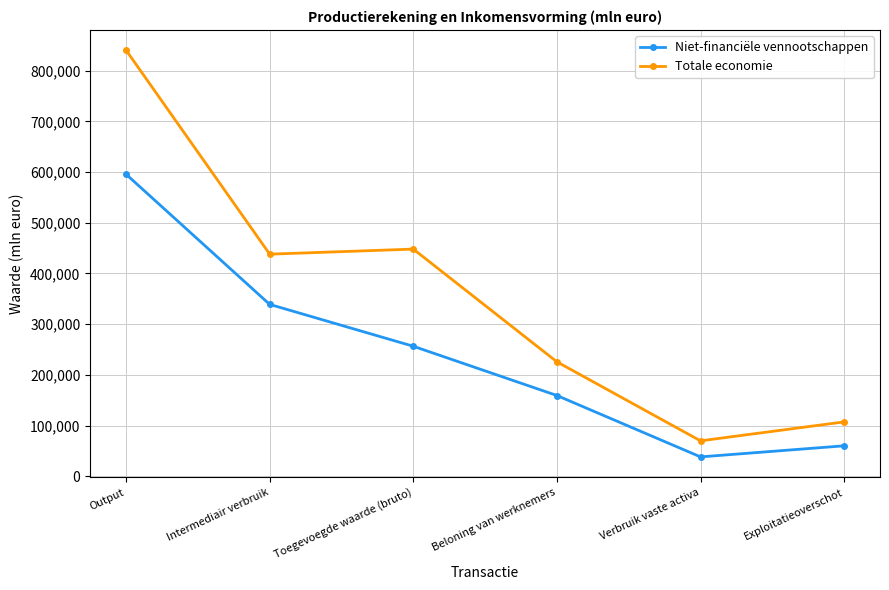

Reading left to right, extract all data points from this chart.

Niet-financiële vennootschappen: Output=595501	Intermediair verbruik=338999	Toegevoegde waarde (bruto)=256502	Beloning van werknemers=159410	Verbruik vaste activa=38390	Exploitatieoverschot=60223
Totale economie: Output=840047	Intermediair verbruik=438055	Toegevoegde waarde (bruto)=448061	Beloning van werknemers=225800	Verbruik vaste activa=70031	Exploitatieoverschot=107379